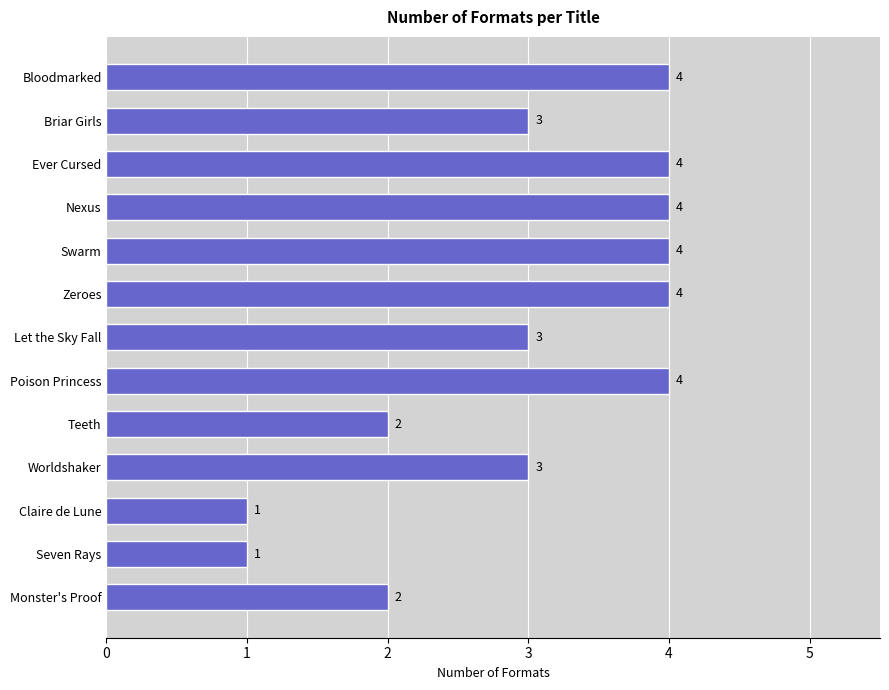

What is the change in value from Swarm to Claire de Lune?

-3